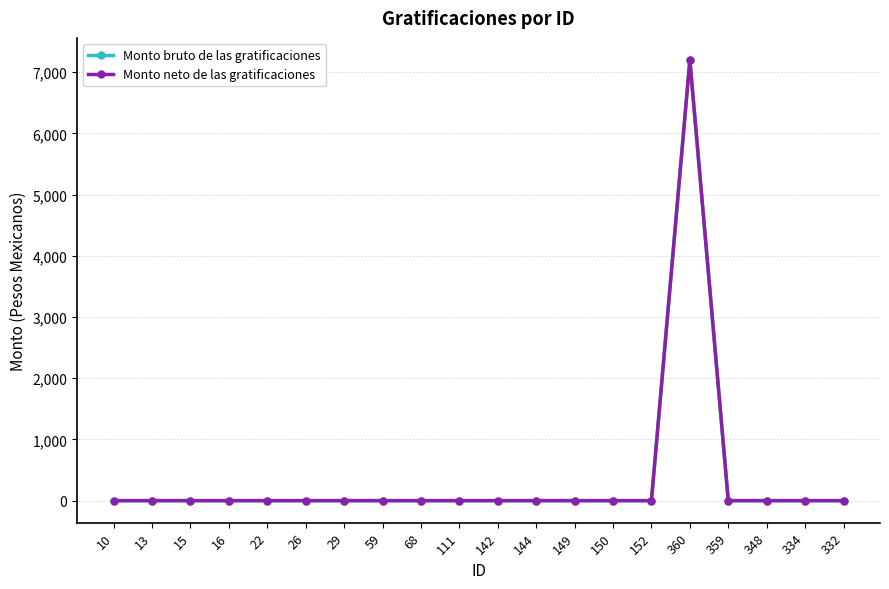

Is this an area chart (filled region under the line)?

No